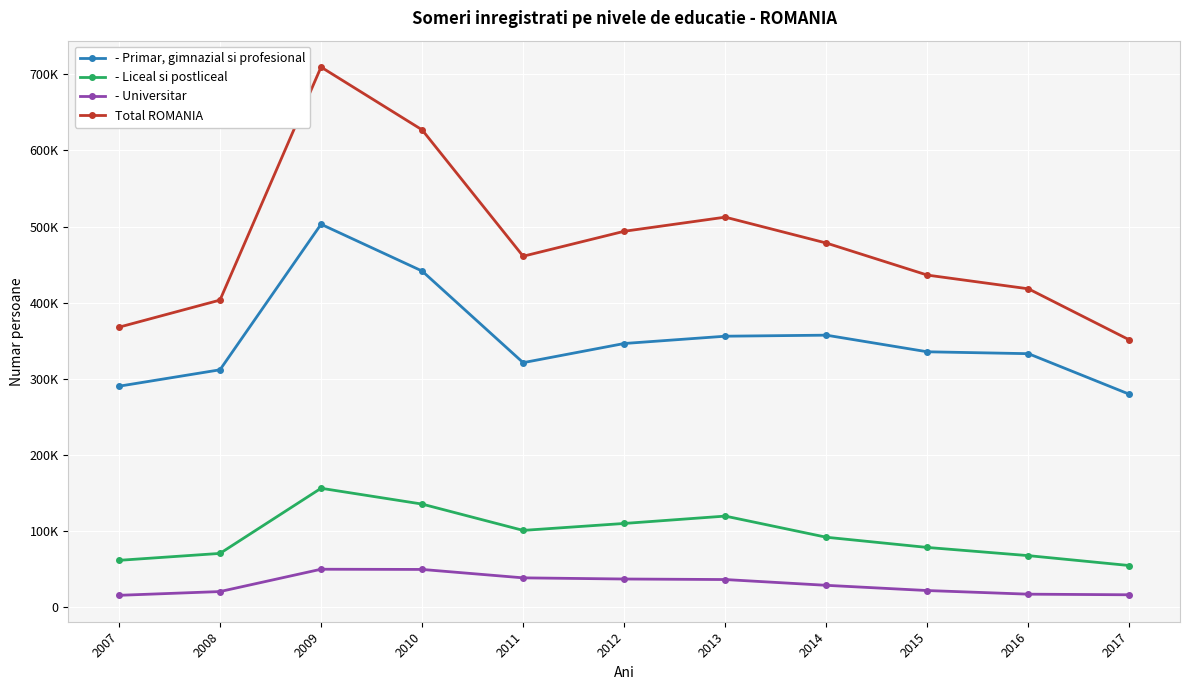

What is the difference between the highest and lowest values at 2015?

414183